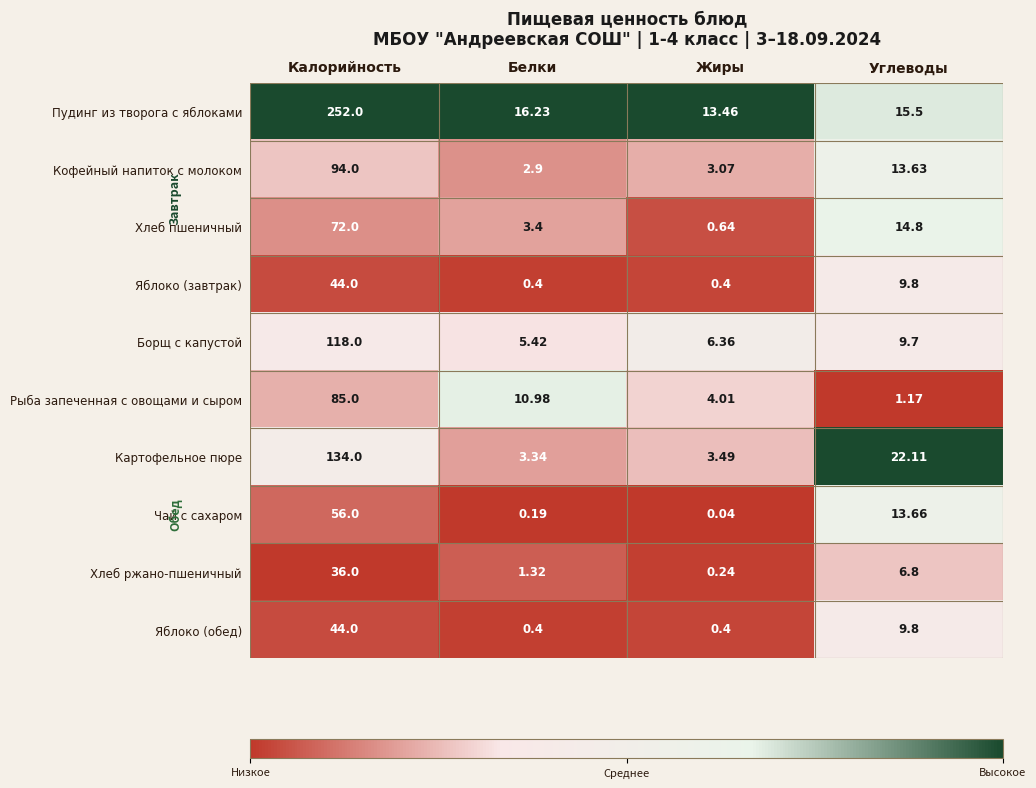

List the labels in order of Хлеб пшеничный value, largest first.

Калорийность, Углеводы, Белки, Жиры